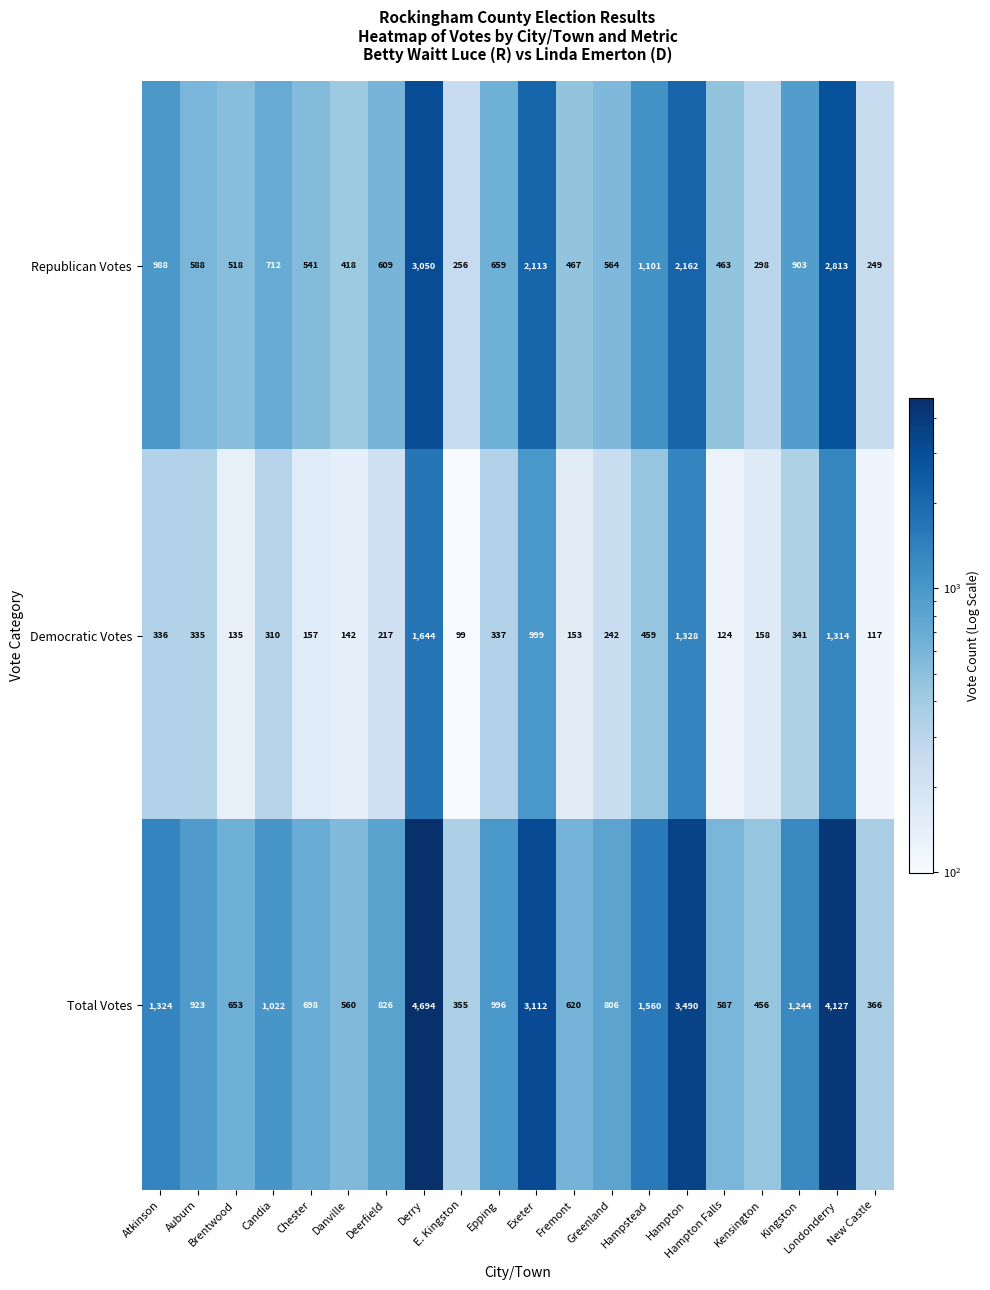

How many data points does each series have?

20